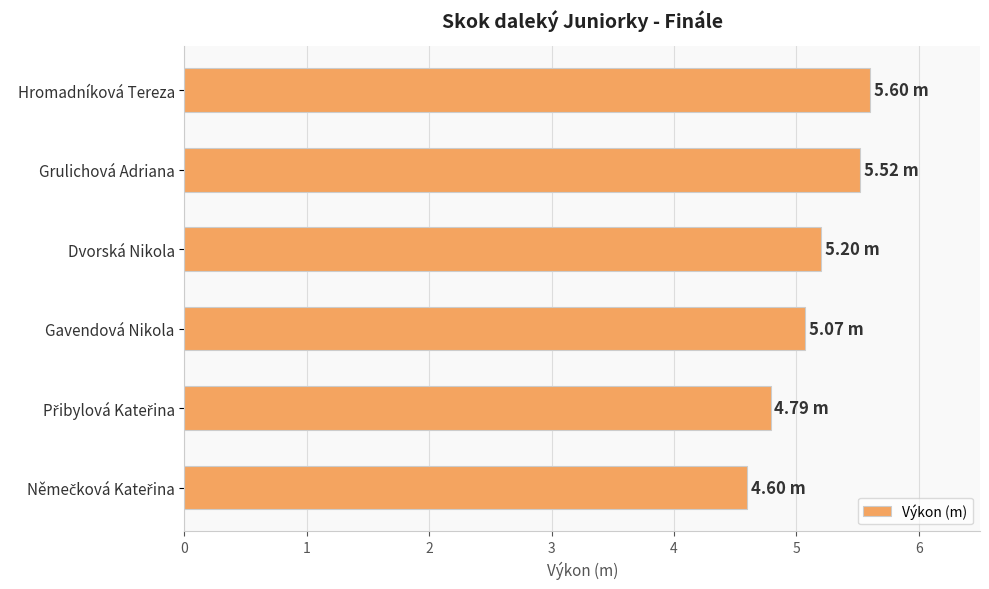

What is the difference between the second highest and minimum values?

0.9